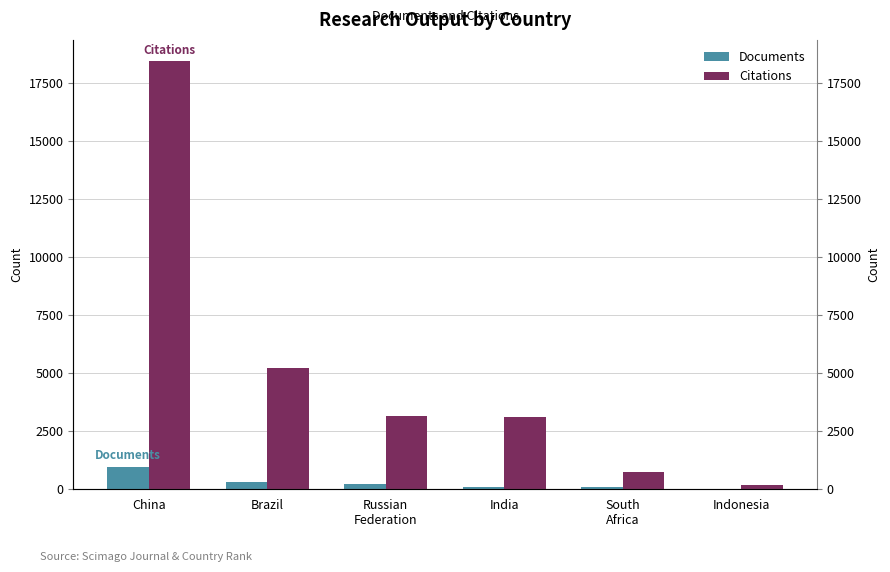

What is the difference between the maximum and minimum values in the Documents series?

954